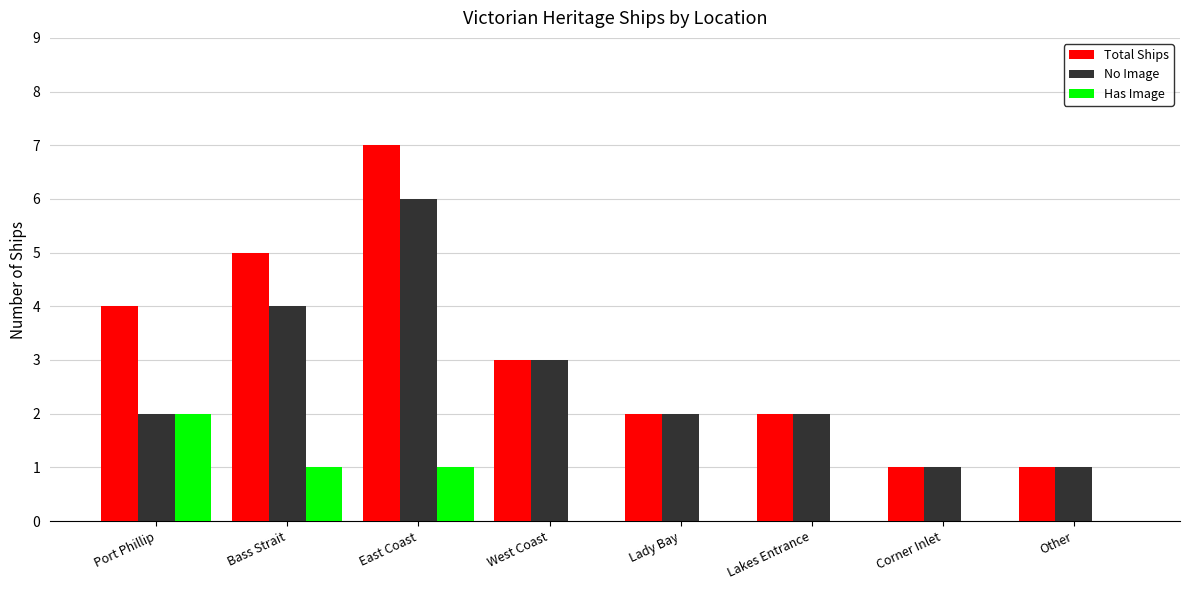

Which series changed the most between Port Phillip and Bass Strait?

No Image